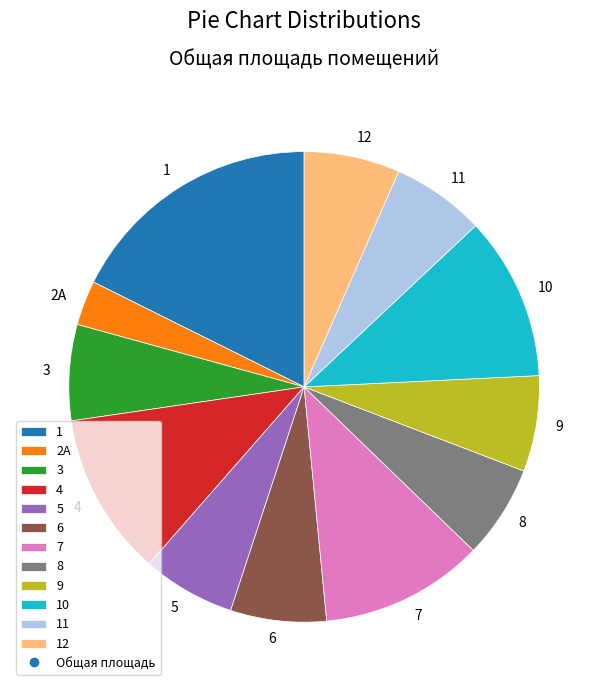

How many slices are in this pie chart?

12